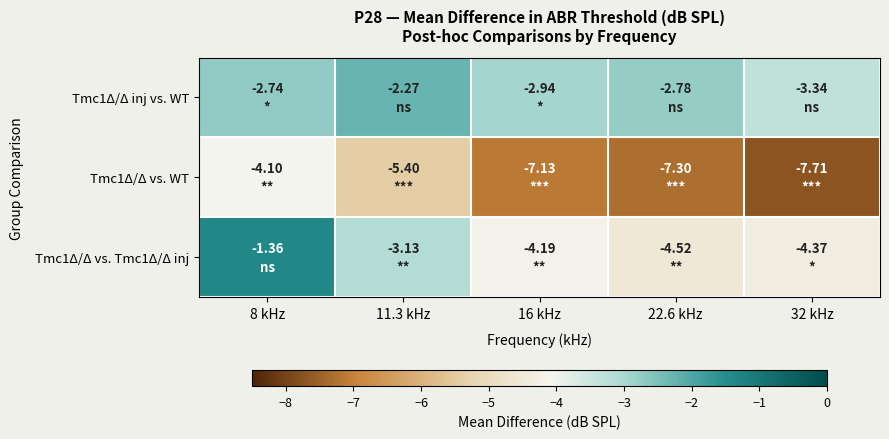

How many data points does each series have?

5